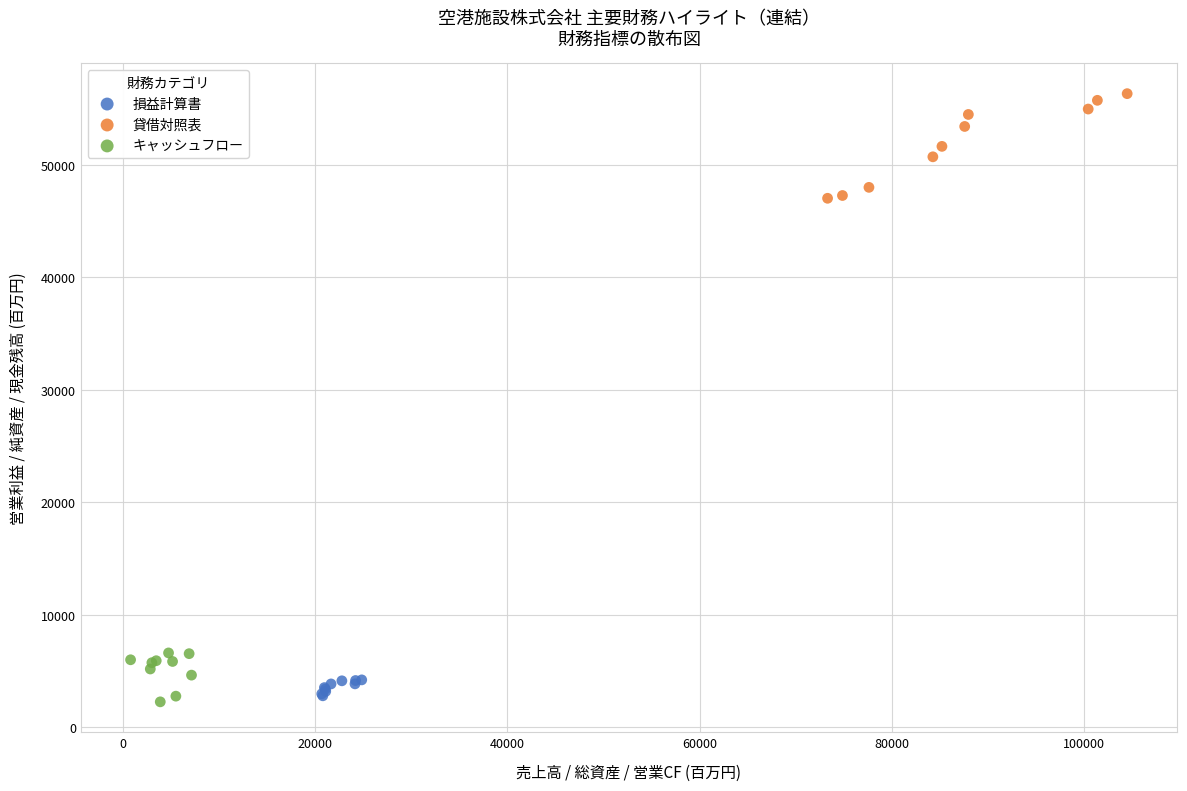

Which series reaches the maximum Y coordinate?

貸借対照表